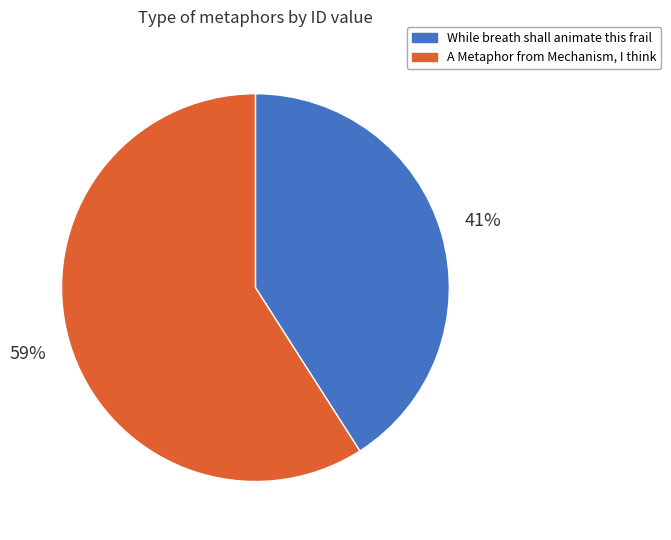

What percentage is the A Metaphor from Mechanism, I think slice, to the nearest percent?

59%